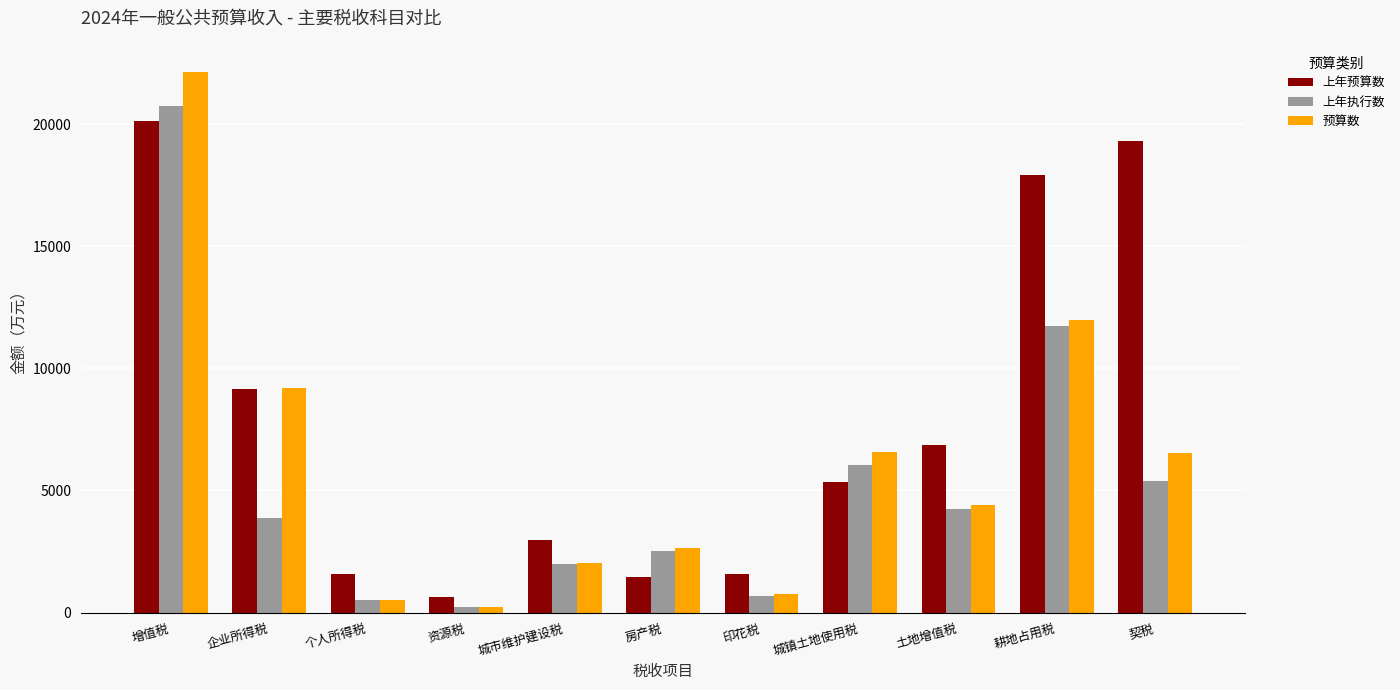

At how many categories does at least one series exceed 3397?

6